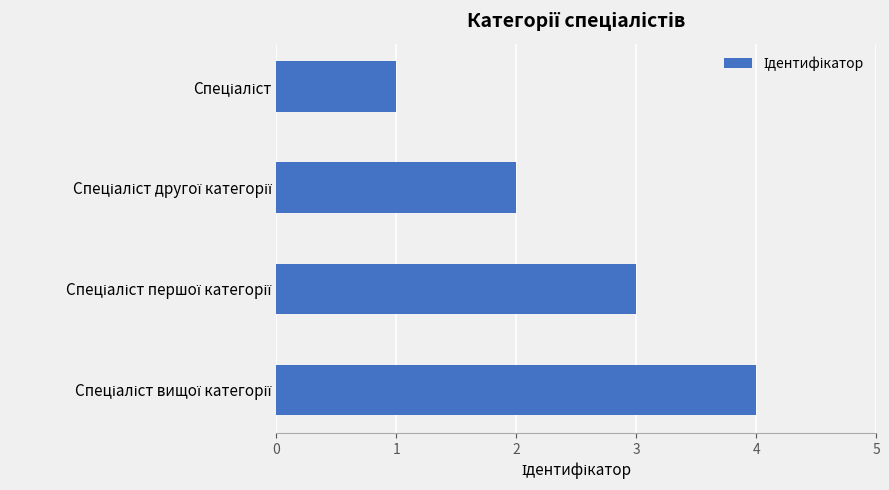

What is the greatest value displayed?

4